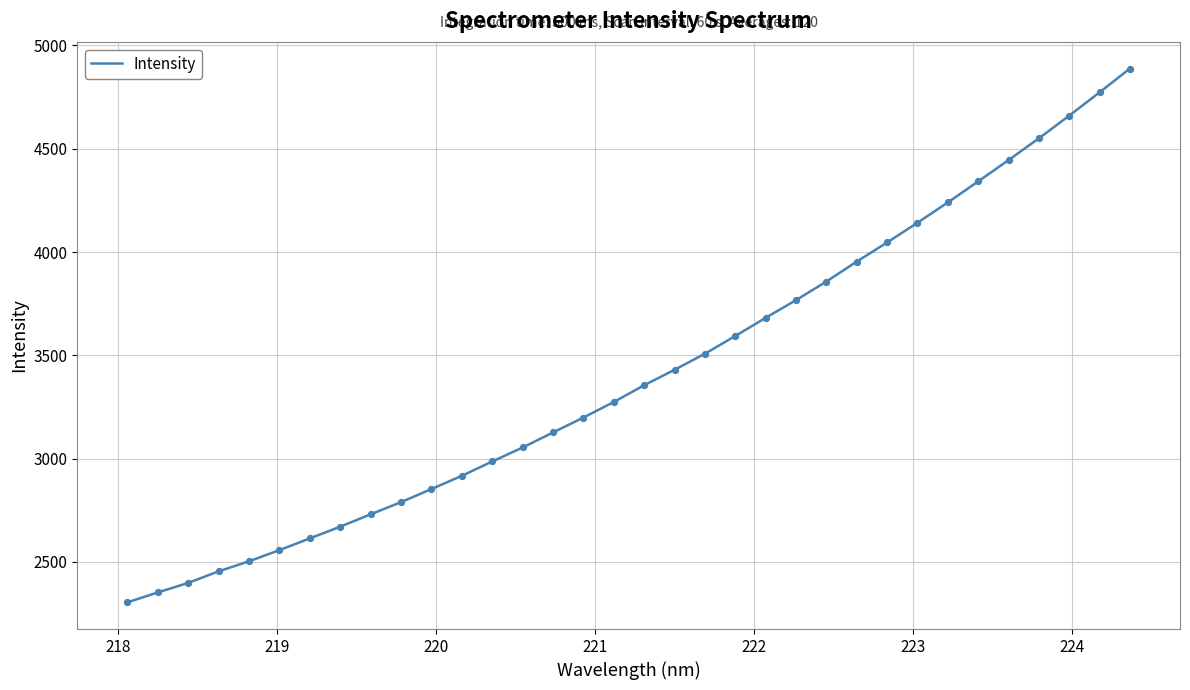

What is the smallest value displayed?

2304.1